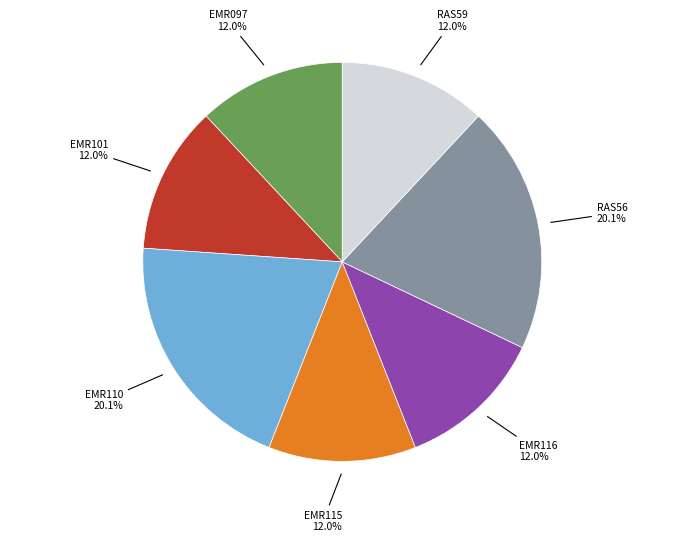

To the nearest percent, what is the combined percentage of EMR110 and EMR097?

32%